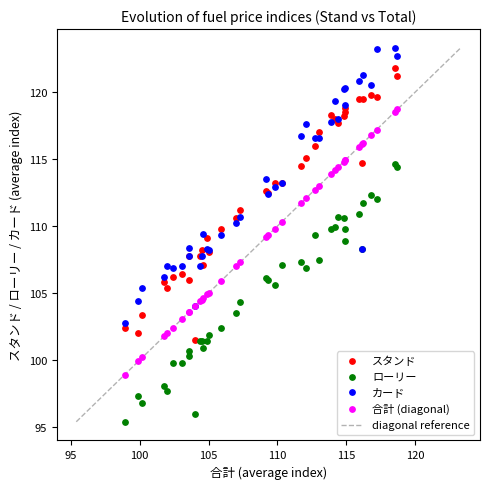

What is the X range (max minus min) for the scatter plot?

19.8